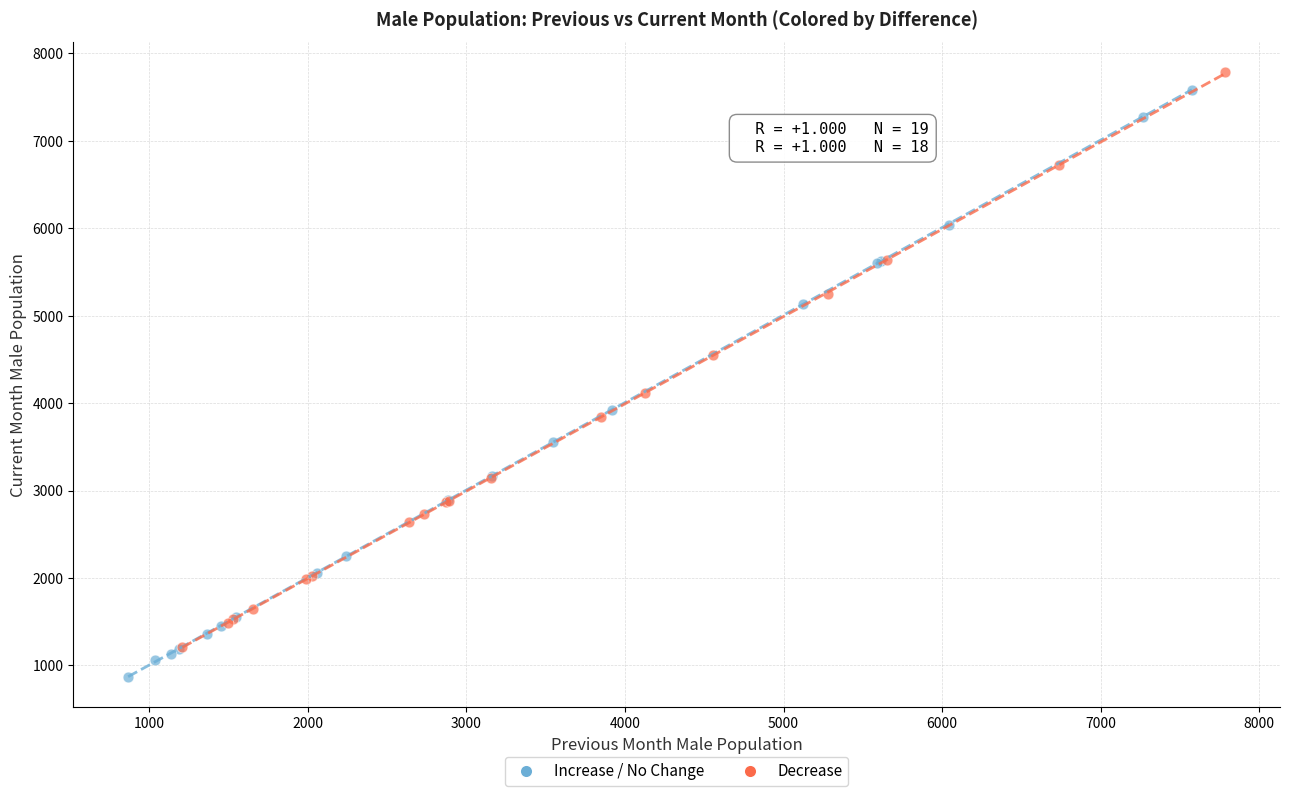

Which series reaches the minimum Y coordinate?

Increase / No Change